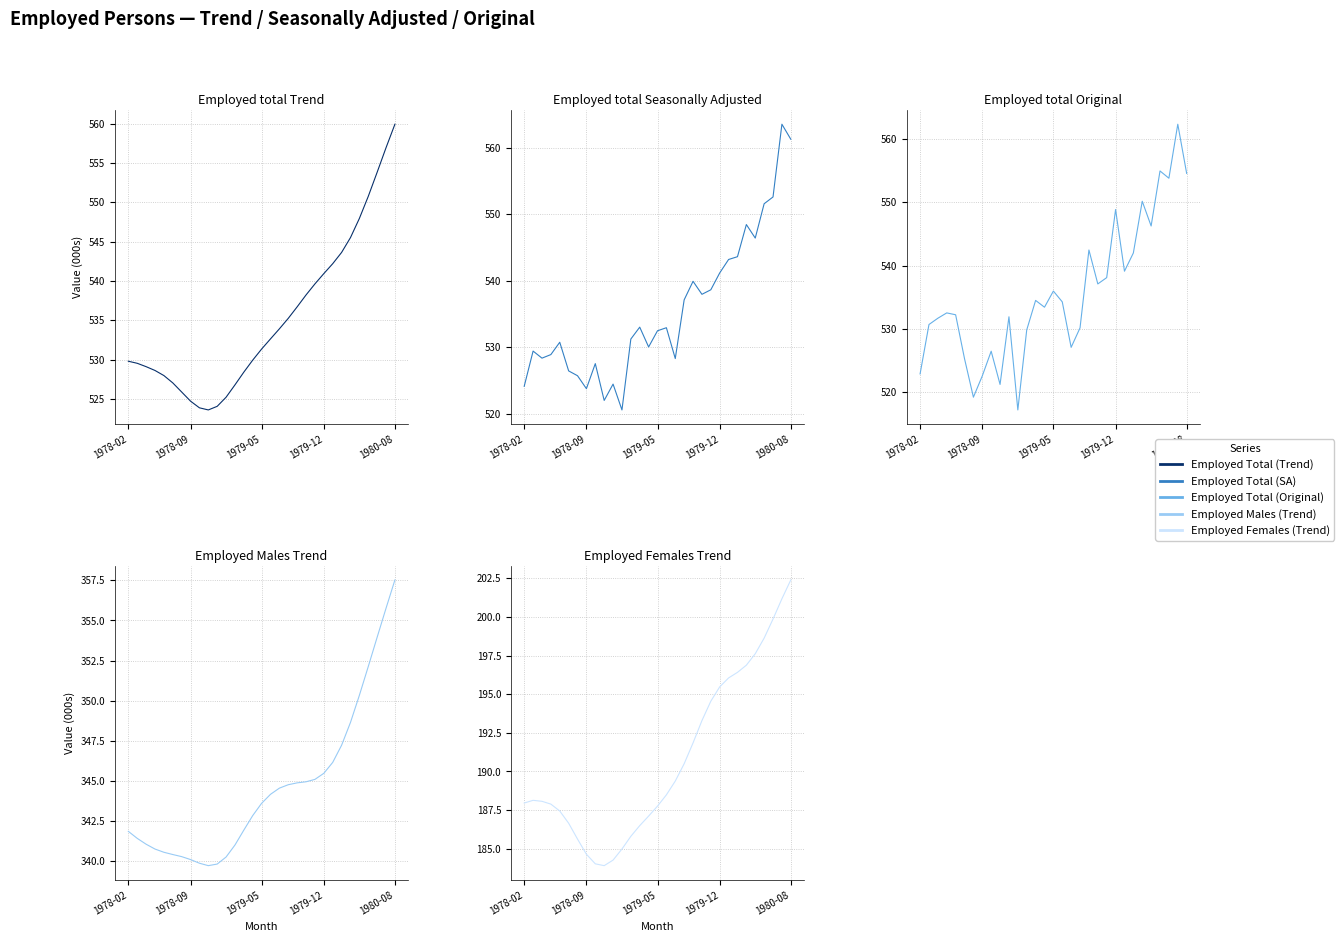

At which label does Employed Males (Trend) first exceed 343?

1979-05